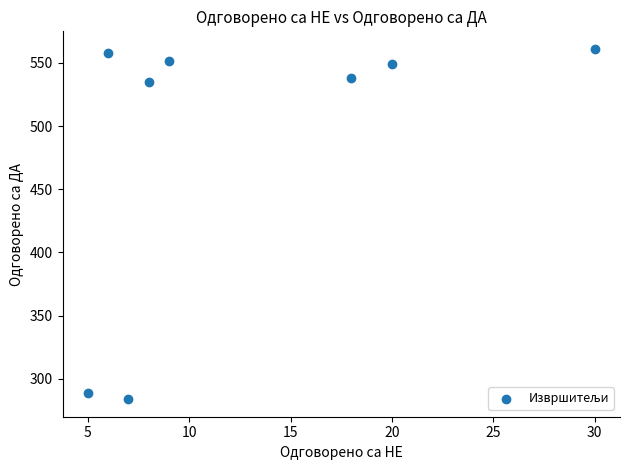

What is the range of X values (max minus min)?

25